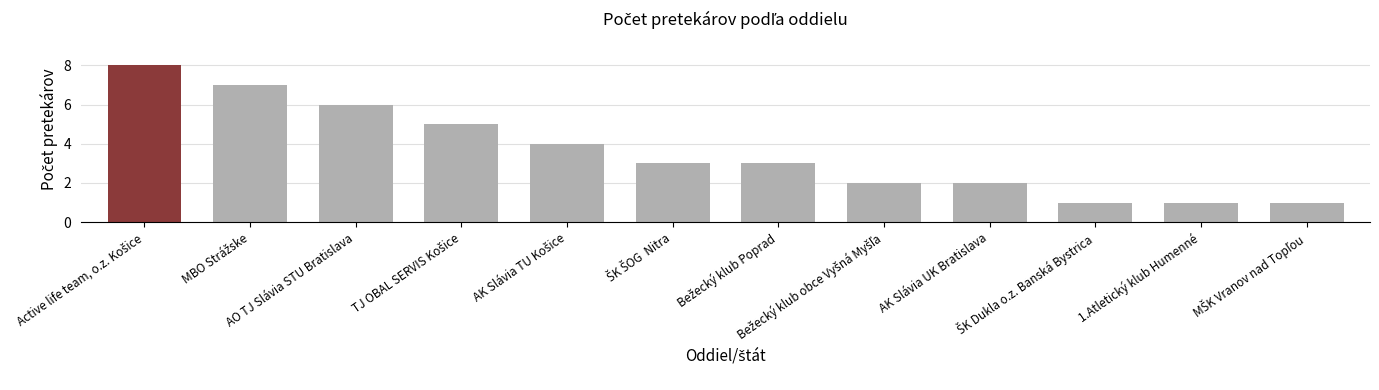

Are the bars grouped side by side (vs. stacked)?

No